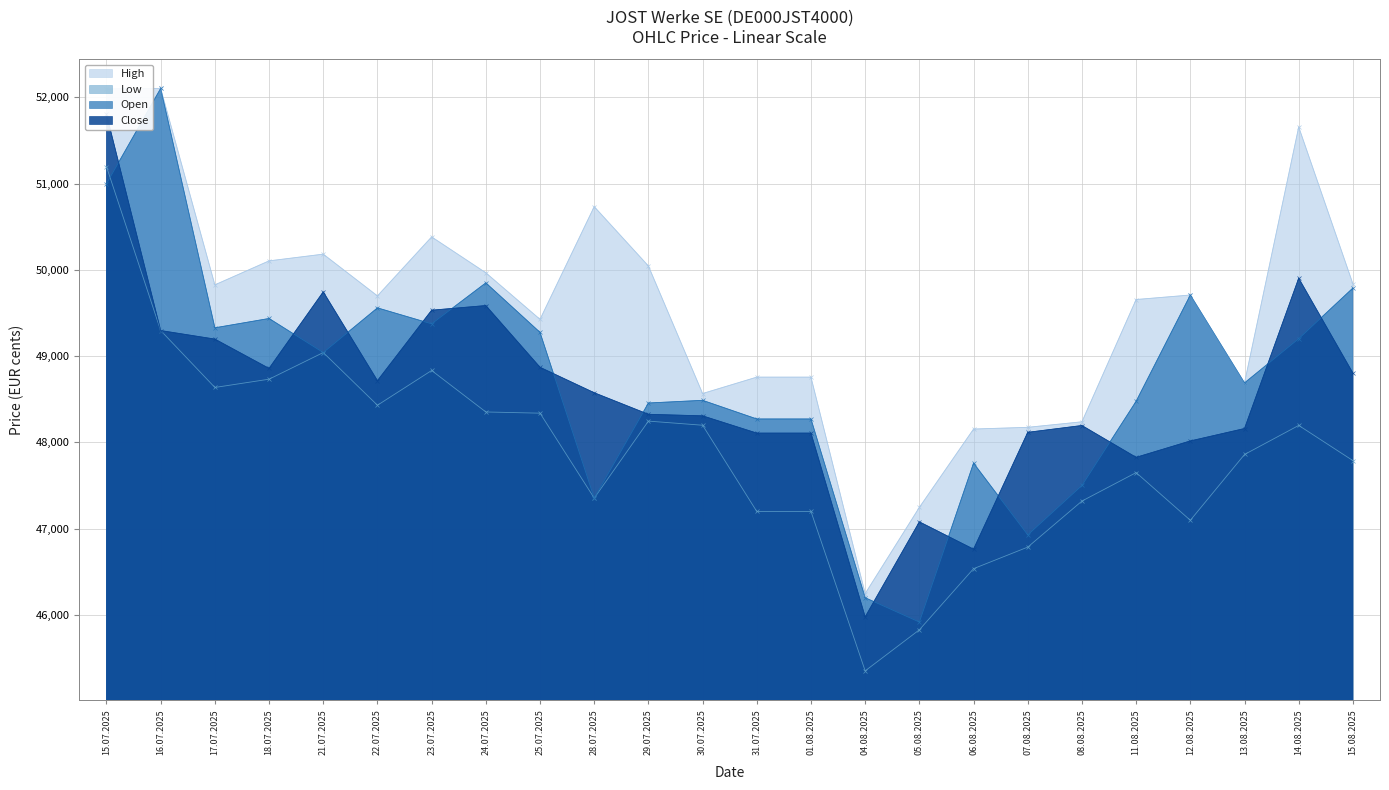

True or false: Open has more than 2 interior local peaks.

True